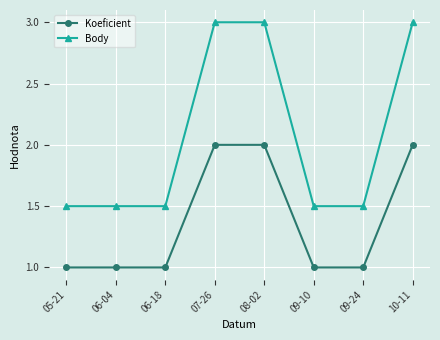

True or false: Body has a value of 1.5 at 09-24.

True